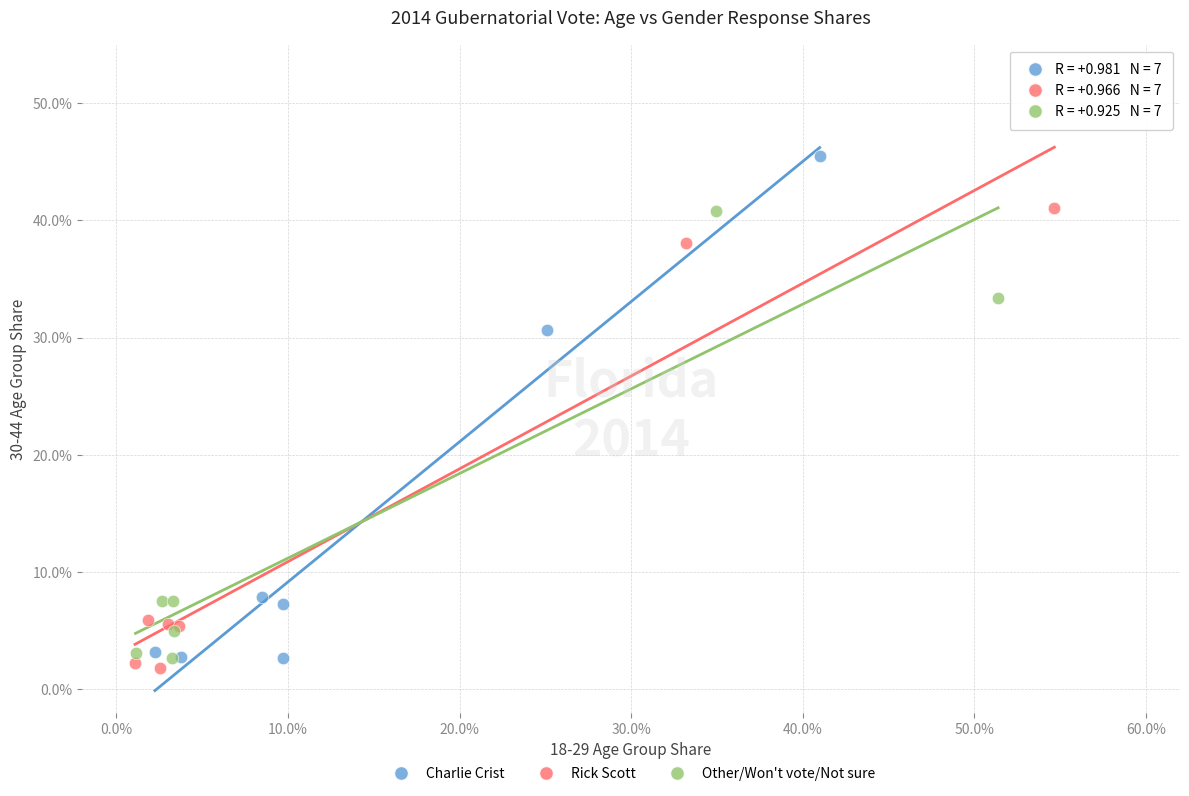

Which series reaches the minimum Y coordinate?

Rick Scott